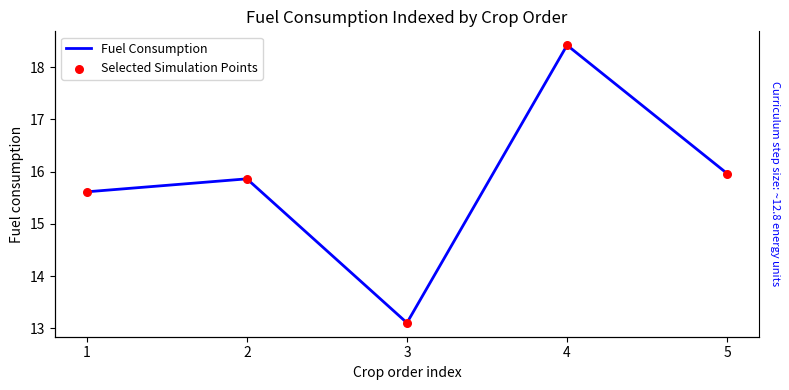

Which series reaches the minimum Y coordinate?

Fuel Consumption